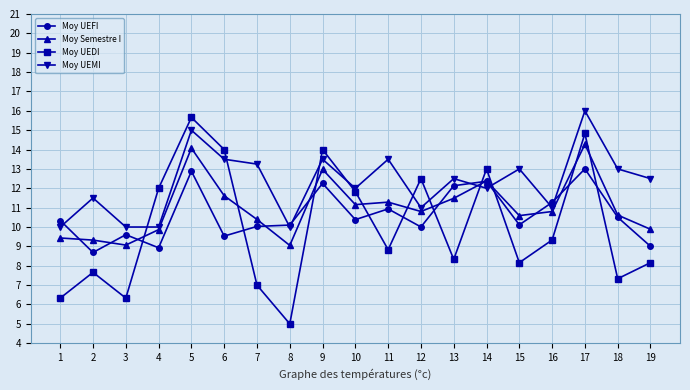

Which series ends up on top after the final intersection of Moy UEFI and Moy UEDI?

Moy UEFI